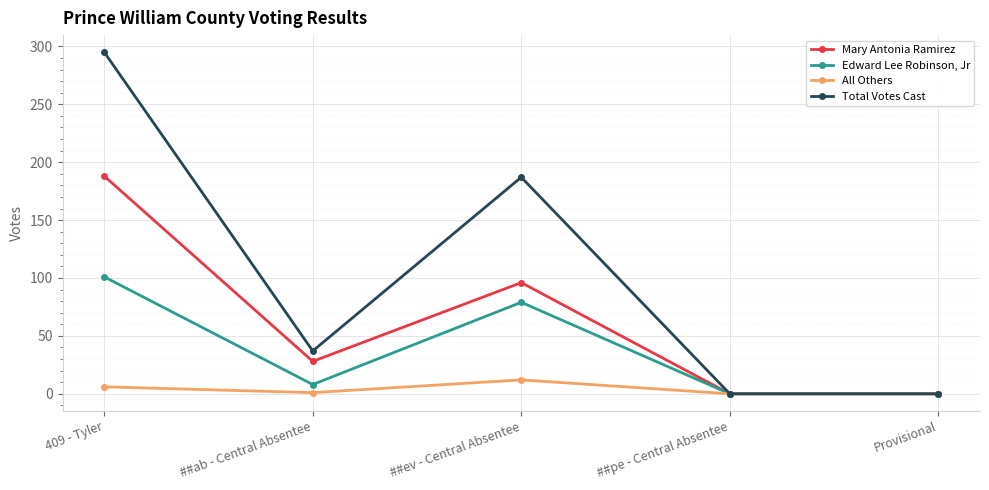

What is the sum of all Total Votes Cast values?

519